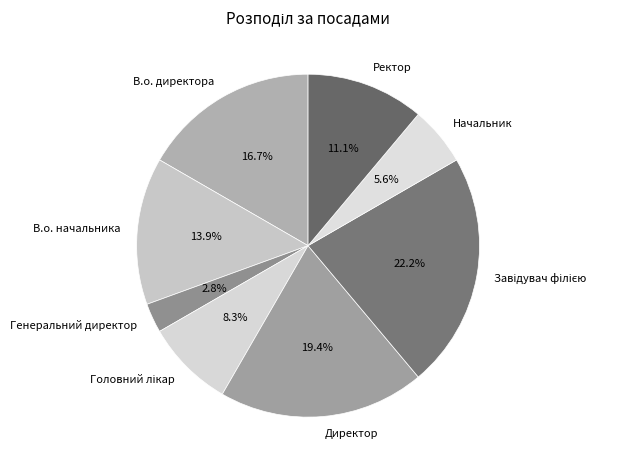

Do Генеральний директор and Начальник together represent more than half of the pie?

No